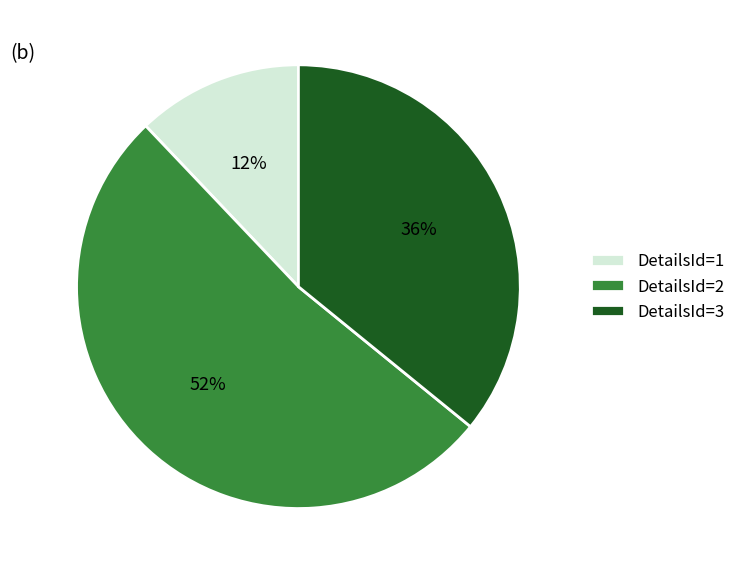

Between DetailsId=3 and DetailsId=2, which is larger?

DetailsId=2